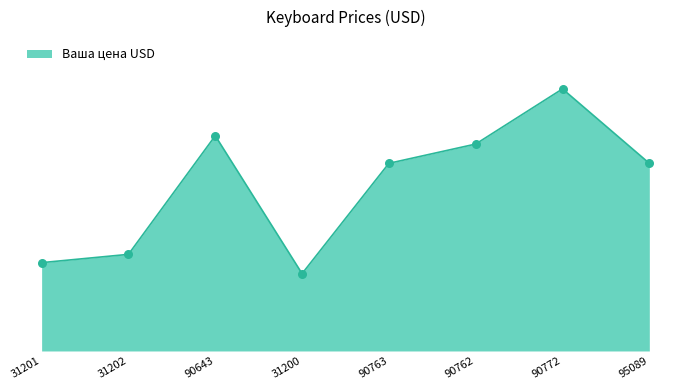

What is the change in value from 31201 to 90763?

+4.4